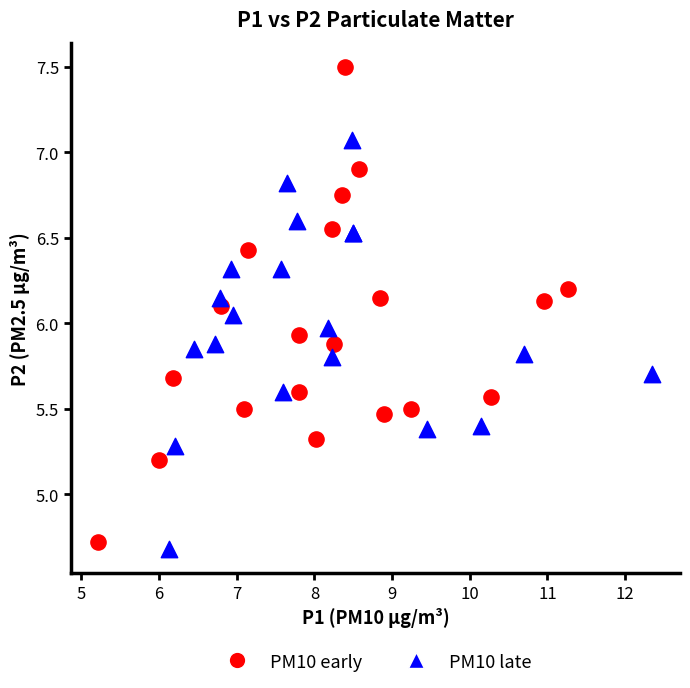

Which series has the largest Y range (max minus min)?

PM10 early